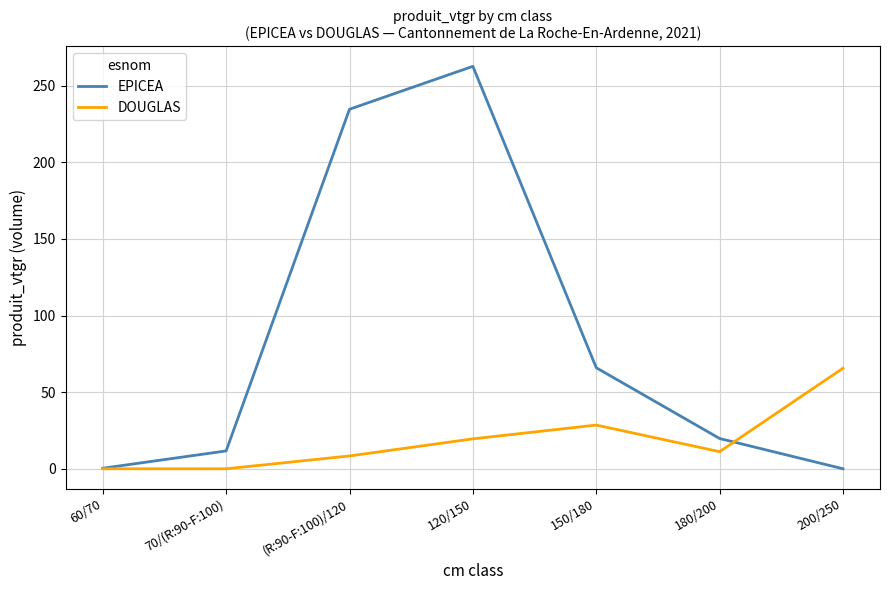

What is the difference between the second highest and minimum values in the DOUGLAS series?

28.5